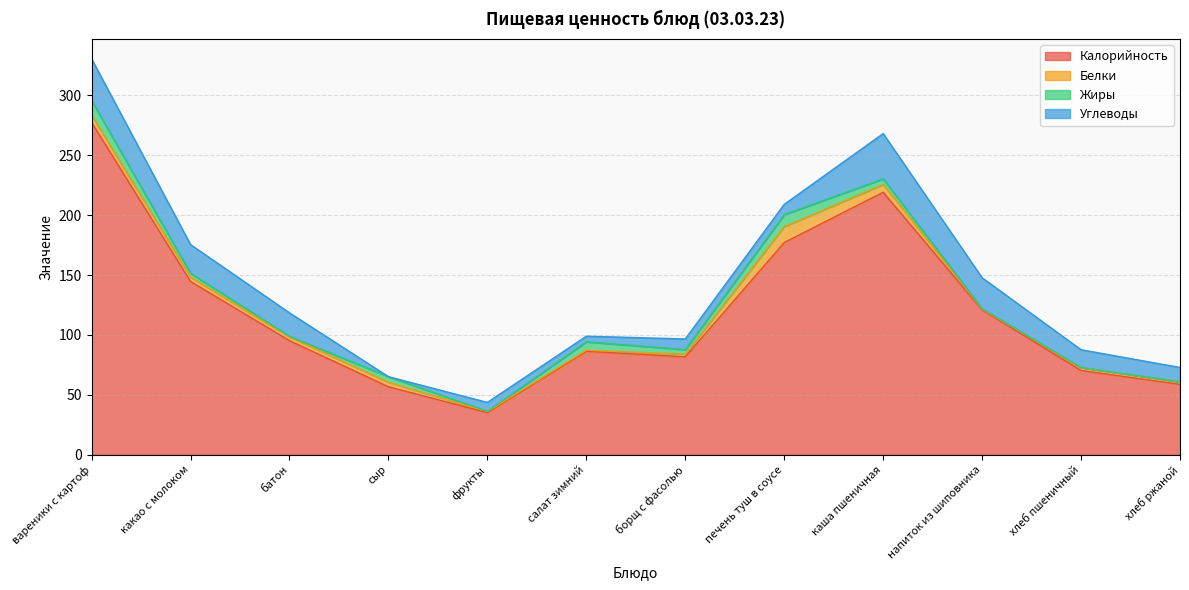

True or false: Углеводы has more than 2 points higher than both neighbors.

True